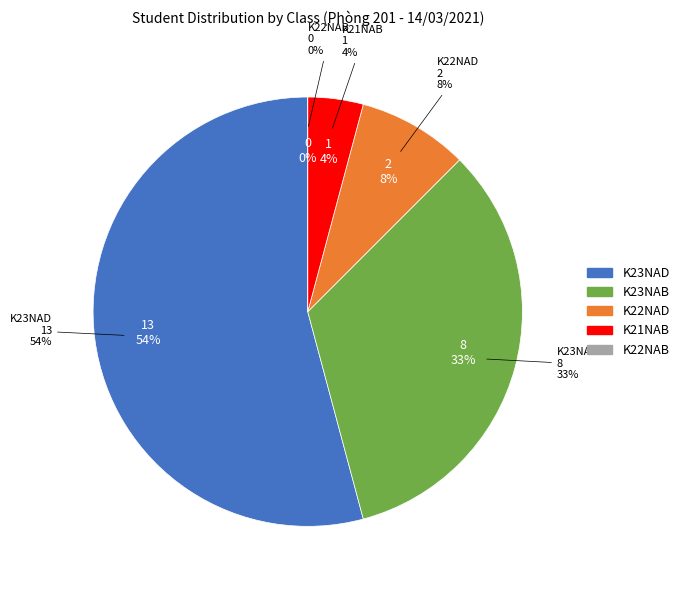

To the nearest percent, what percentage of the pie is K23NAD?

54%